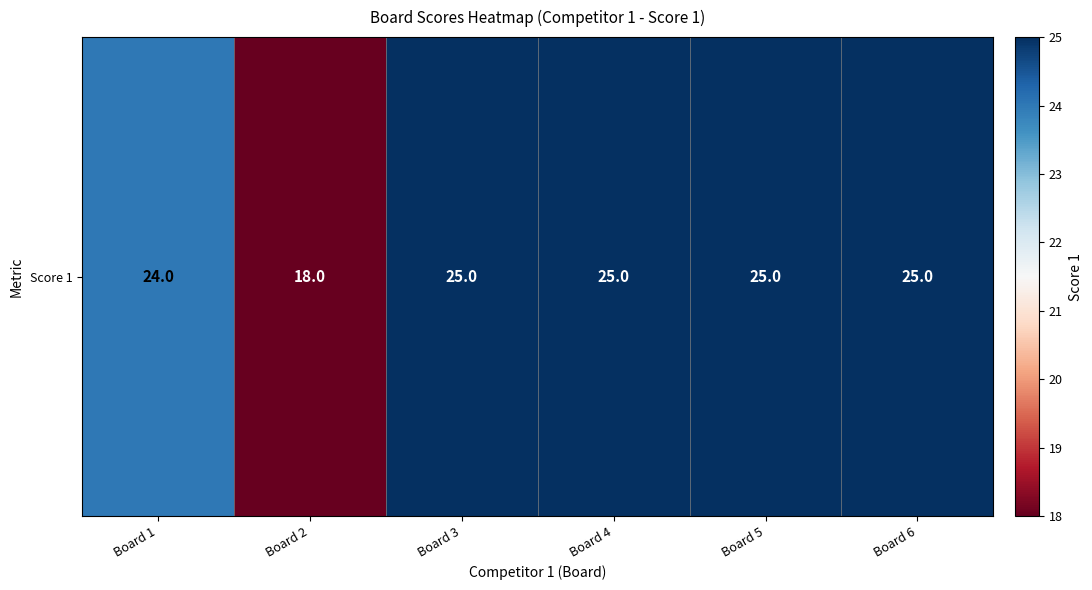

What is the difference between the second highest and second lowest values?

1